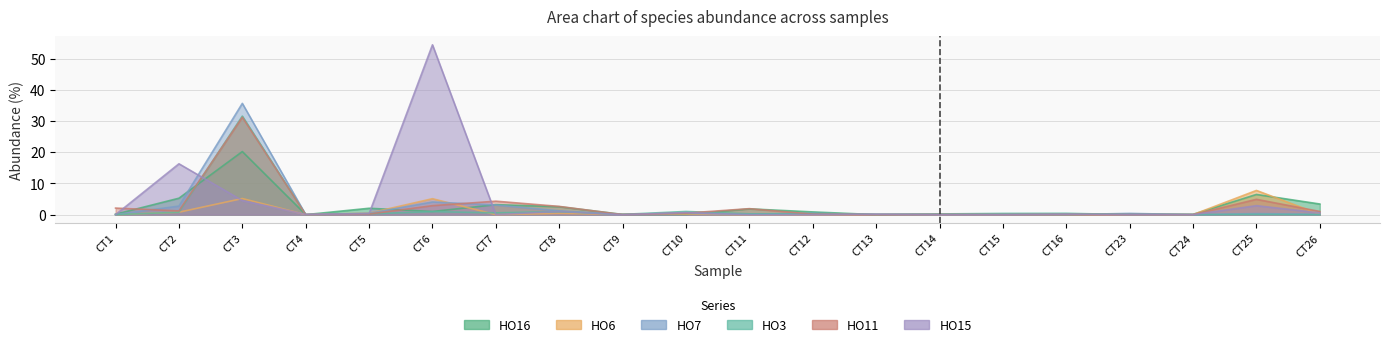

What is the sum of the HO16 values at CT13 and CT12?

0.9